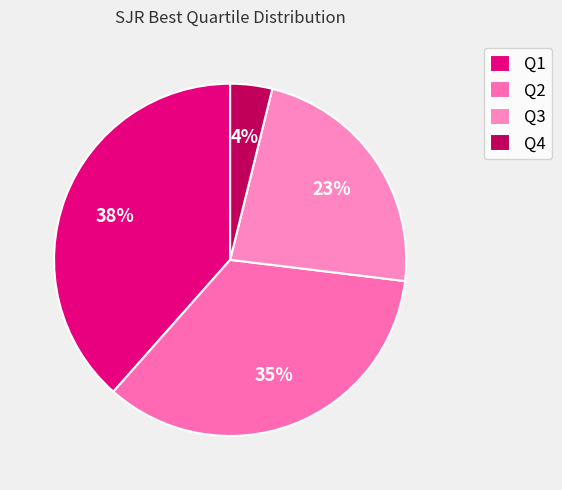

To the nearest percent, what is the average slice percentage?

25%